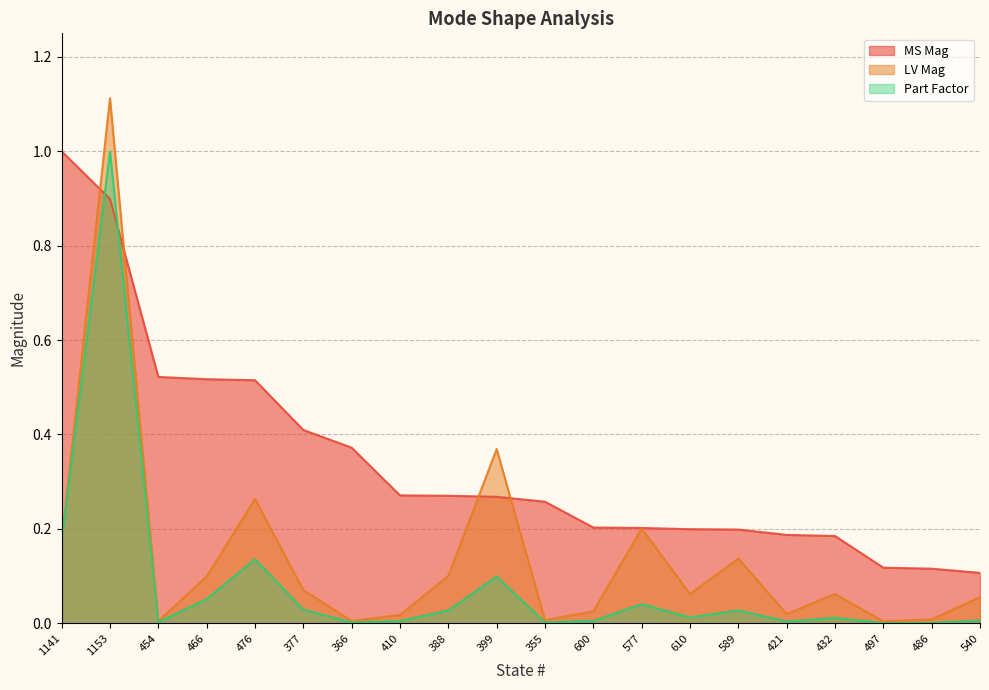

At which label does MS Mag reach its minimum?

540